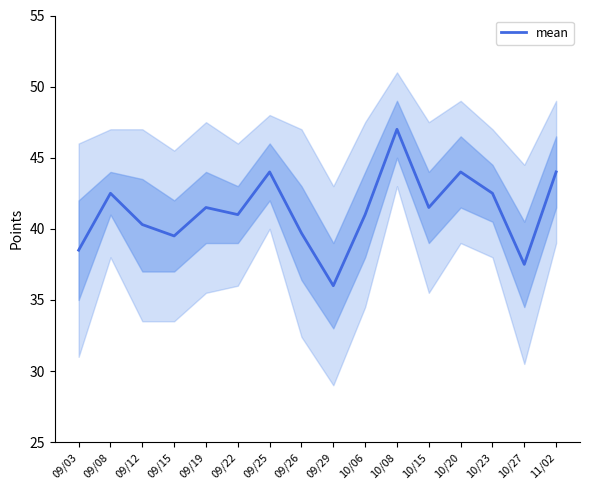

What is the value of the 15th point from the left?

37.5